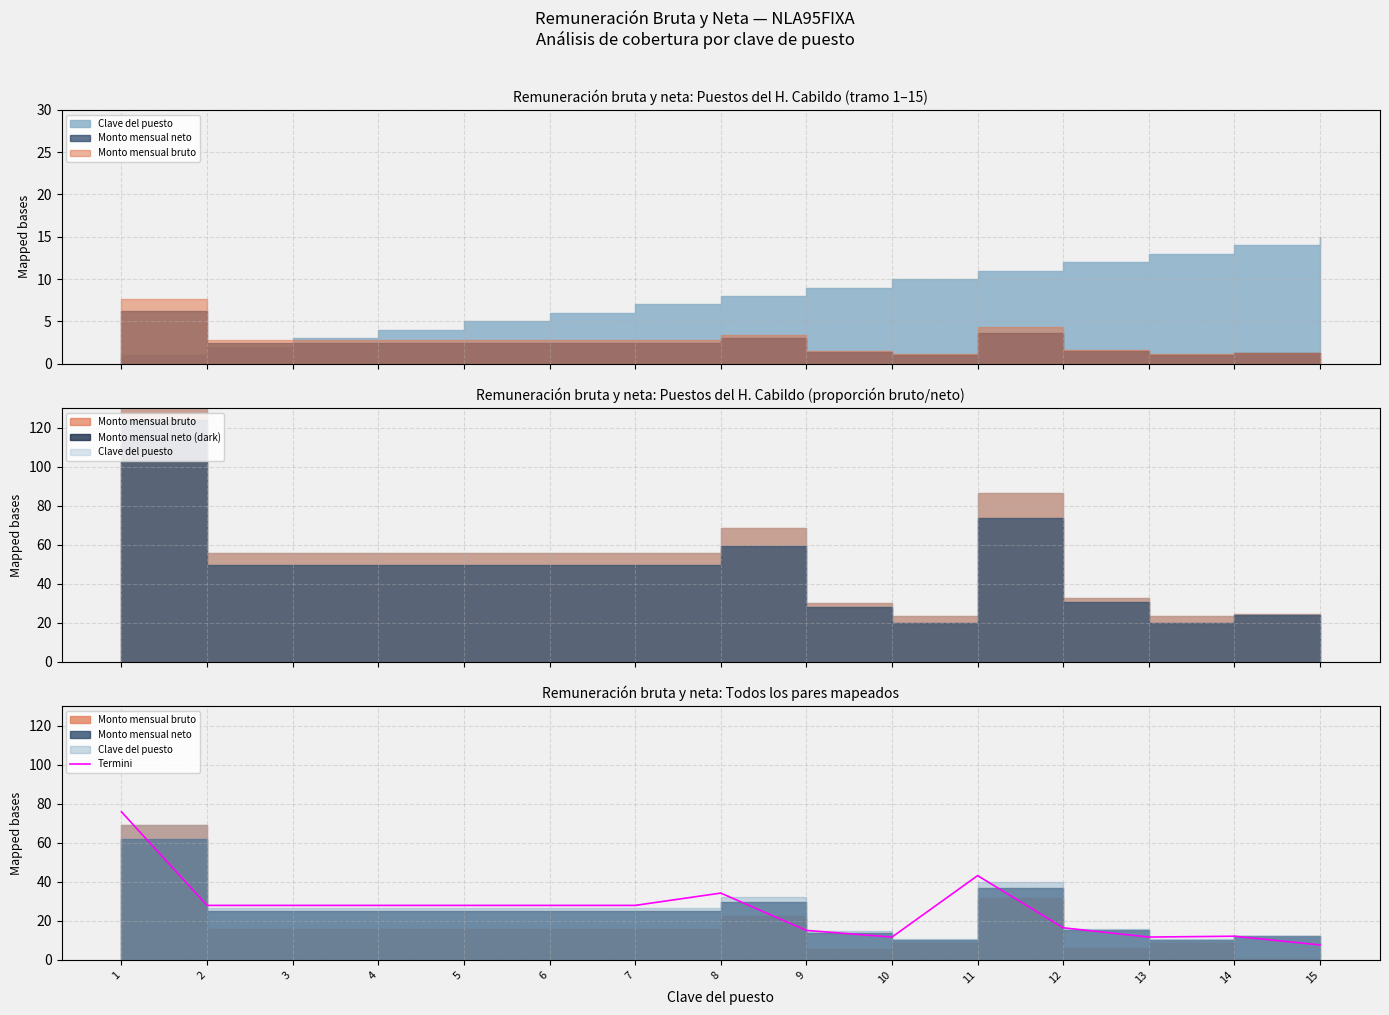

Rank the categories by value from lowest to highest.

15, 10, 13, 14, 9, 12, 2, 3, 4, 5, 6, 7, 8, 11, 1